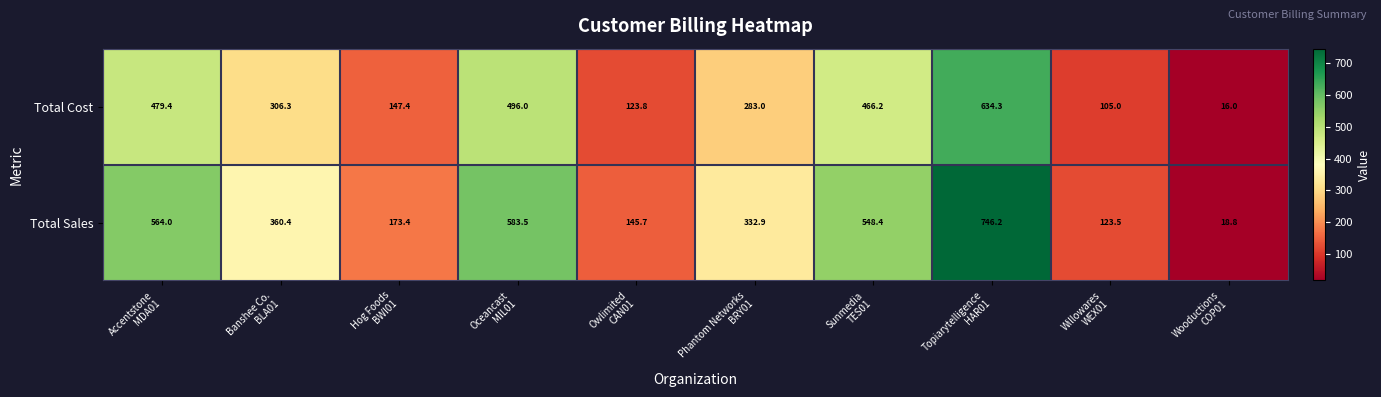

What is the spread (max minus min) of values at Willowares
WEX01?

18.5